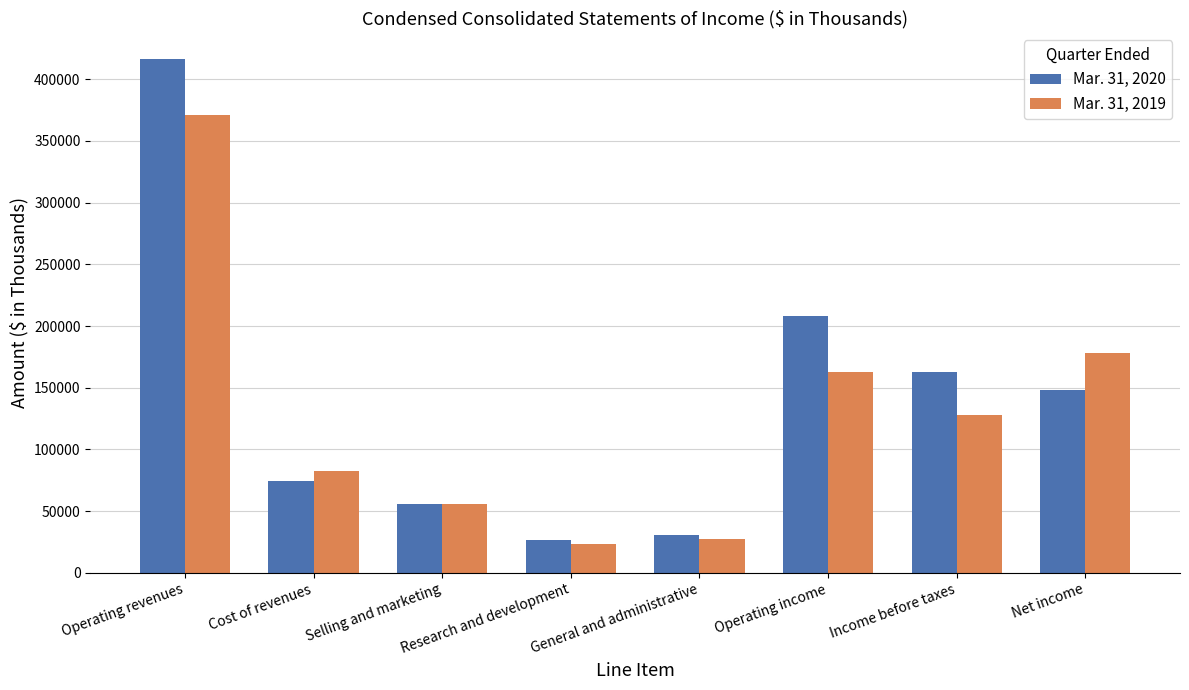

Reading right to left, list all the values displayed in this chart.

Mar. 31, 2020: 148125	162849	207884	30833	26562	55549	74609	416780
Mar. 31, 2019: 178192	128292	162675	27497	23172	56048	82346	371381